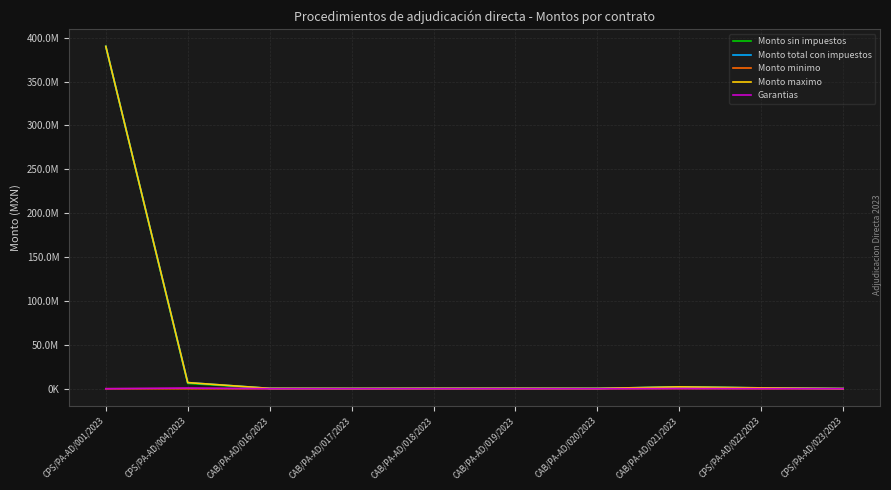

True or false: Garantias has more than 1 points higher than both neighbors.

True